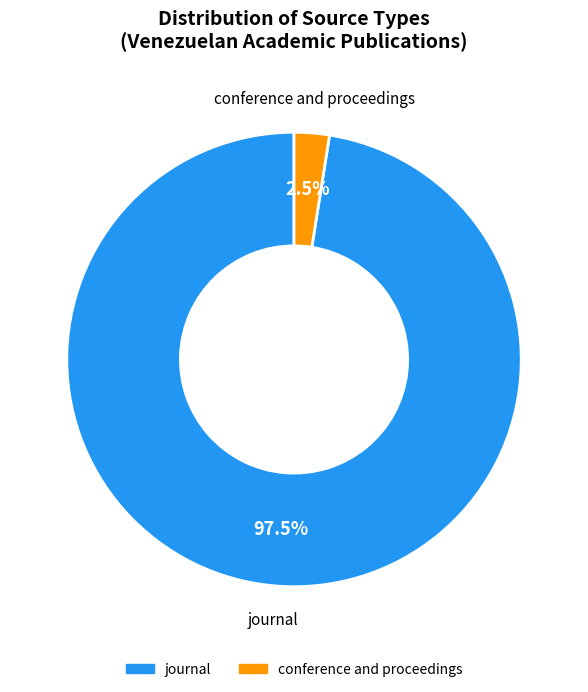

Between journal and conference and proceedings, which is larger?

journal